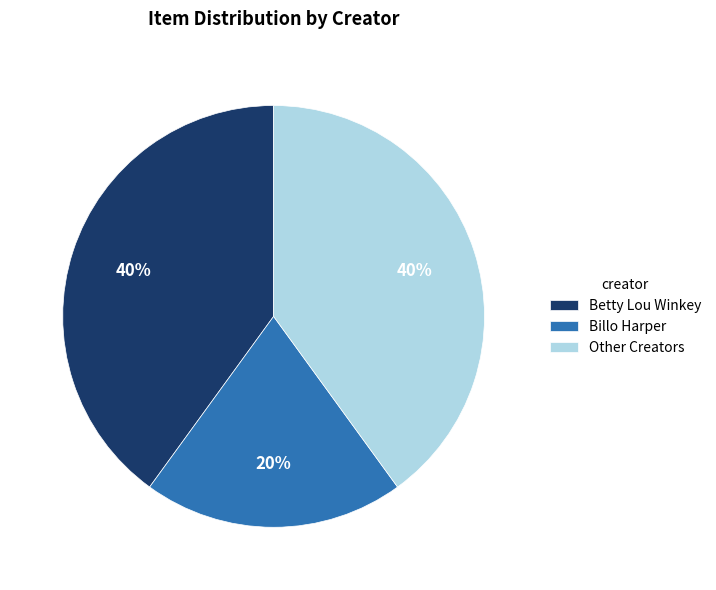

Does any single category account for the majority?

No